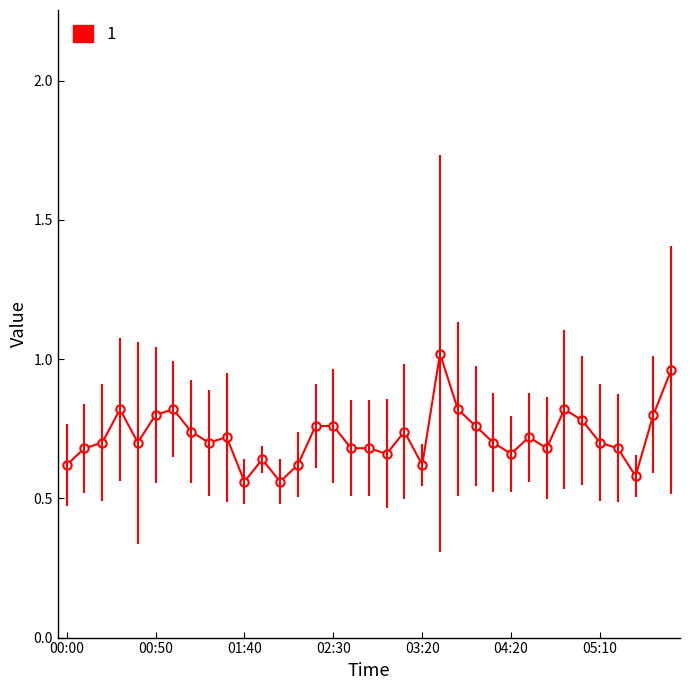

What is the difference between the maximum and minimum values?

0.5